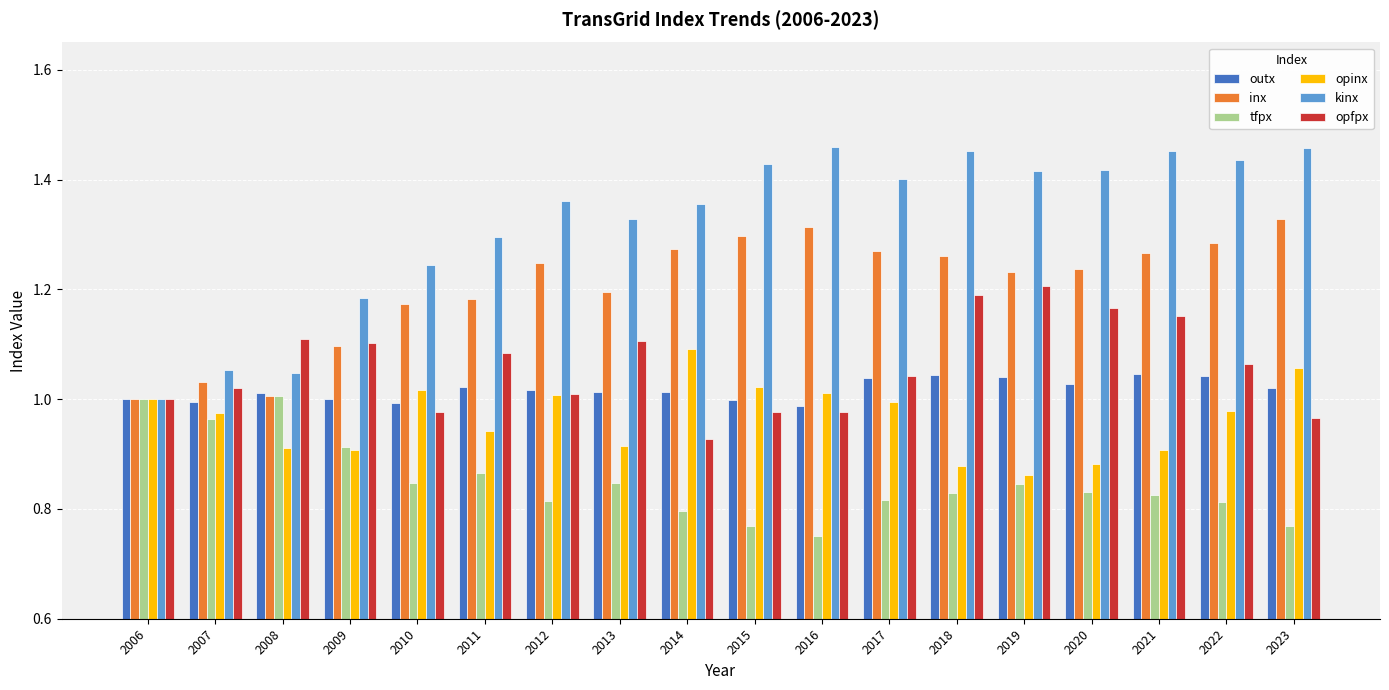

Is the value of inx at 2008 greater than the value of kinx at 2018?

No